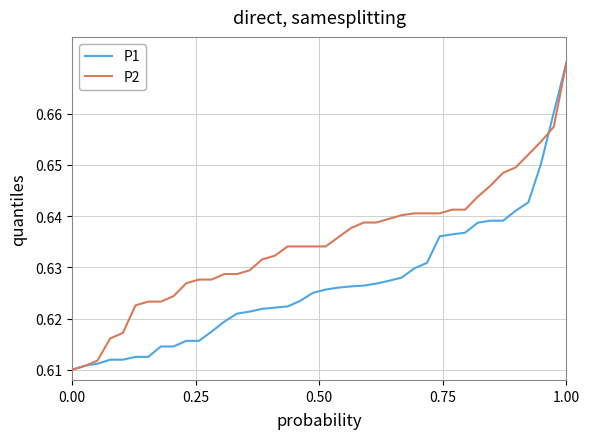

Rank the series by their average value, from highest to lowest.

P2, P1